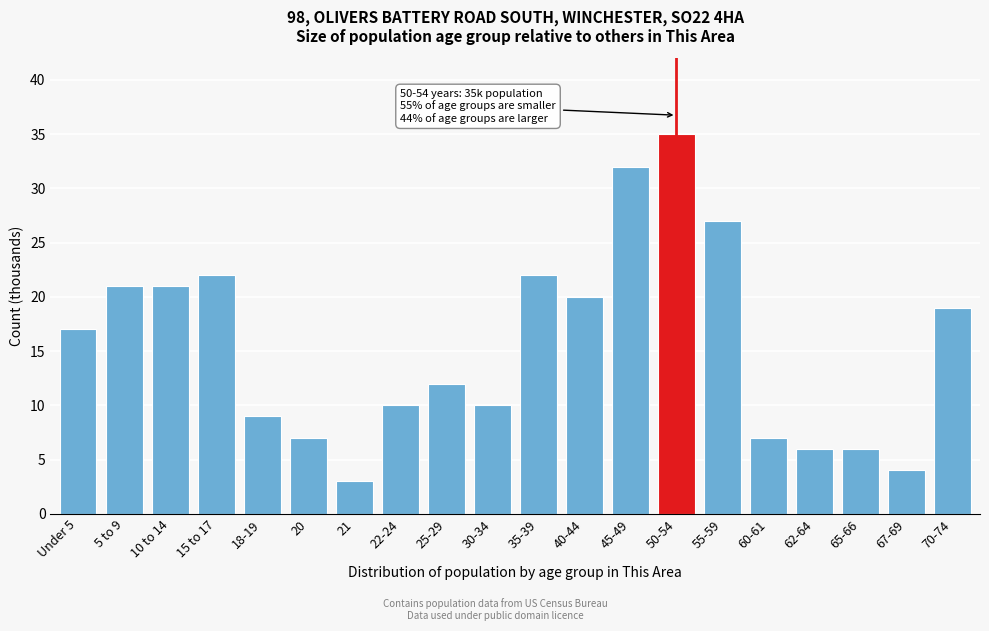

Reading right to left, transcribe all the data shown in this chart.

70-74=19	67-69=4	65-66=6	62-64=6	60-61=7	55-59=27	50-54=35	45-49=32	40-44=20	35-39=22	30-34=10	25-29=12	22-24=10	21=3	20=7	18-19=9	15 to 17=22	10 to 14=21	5 to 9=21	Under 5=17